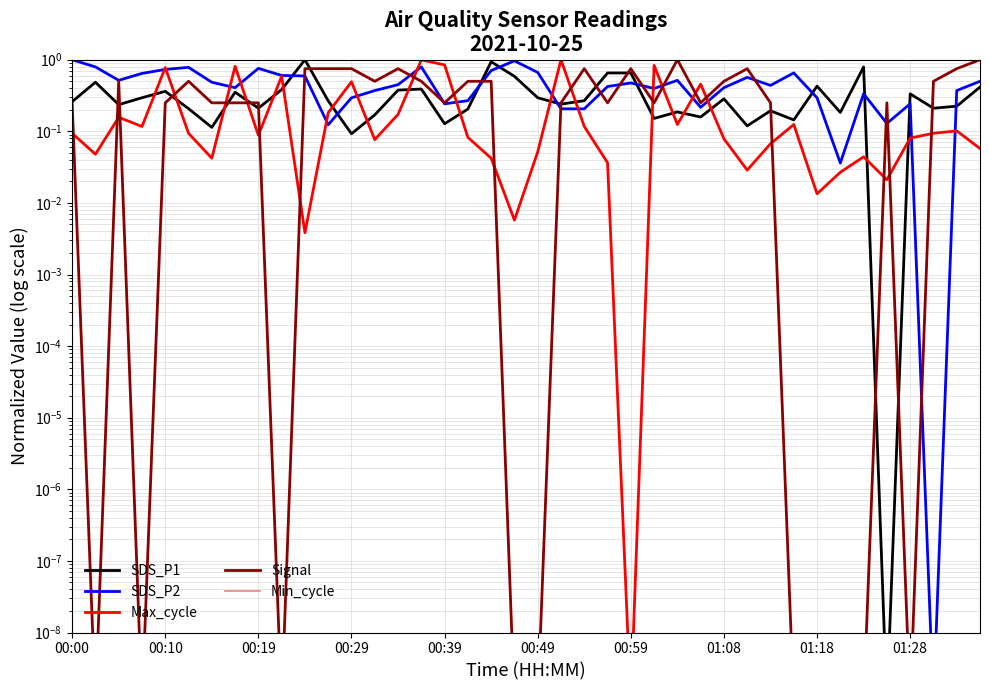

True or false: Min_cycle and Signal intersect in this chart.

False